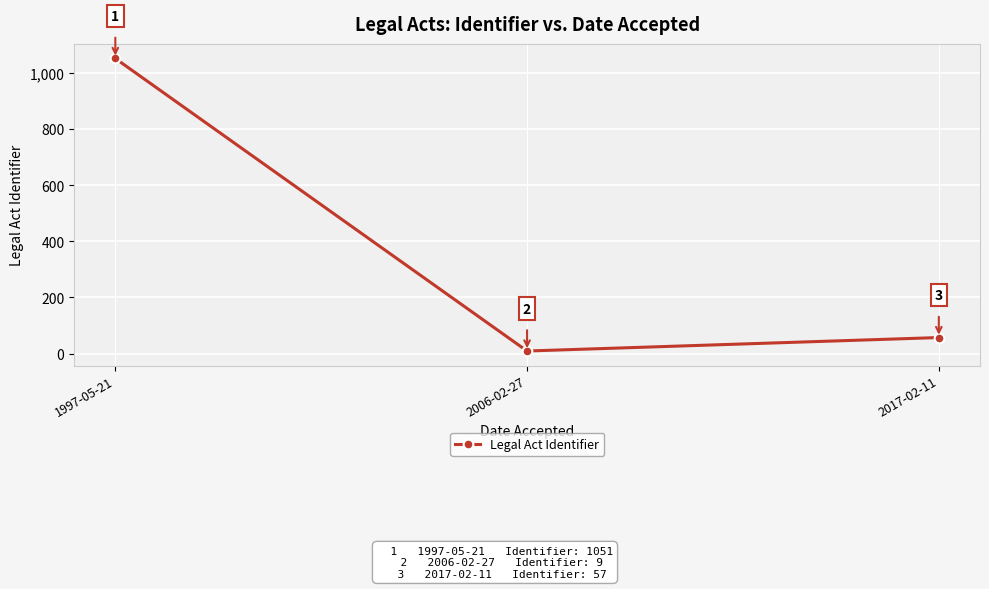

Count the number of categories in the chart.

3